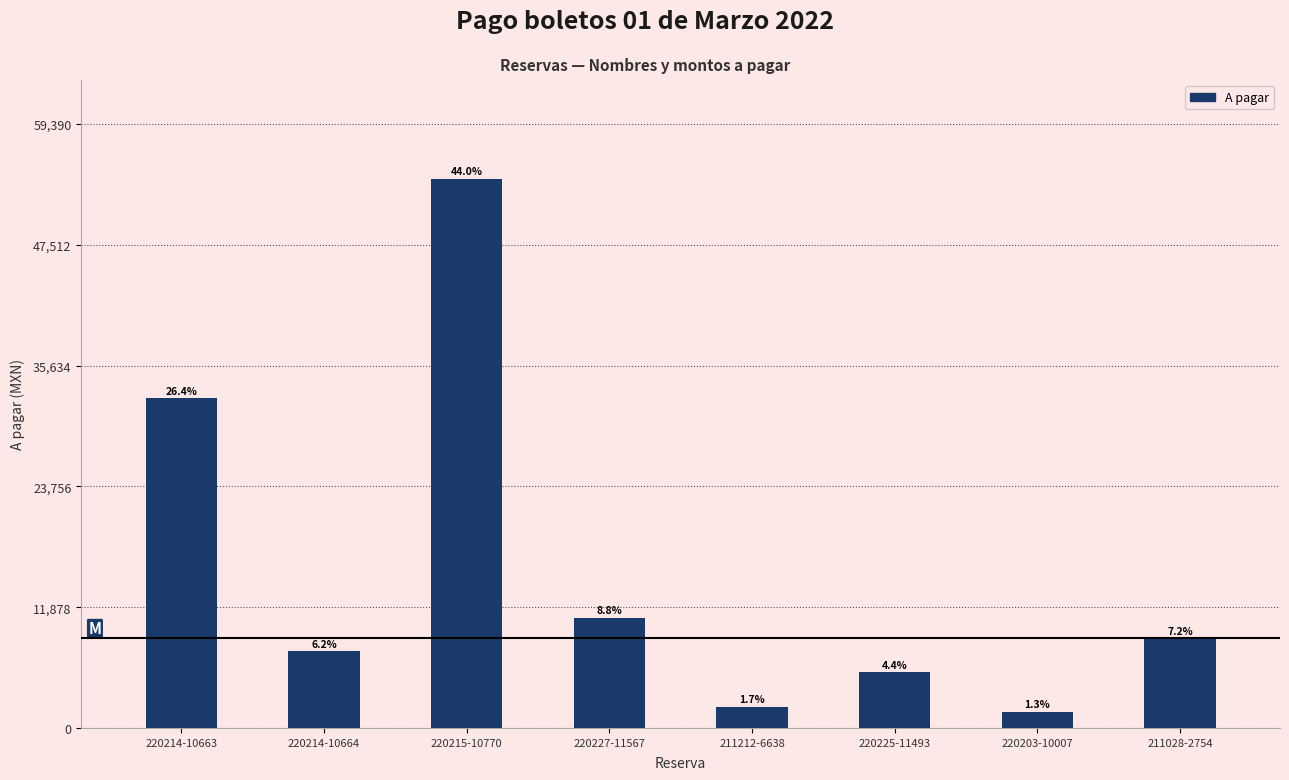

How many bars are there in total?

8